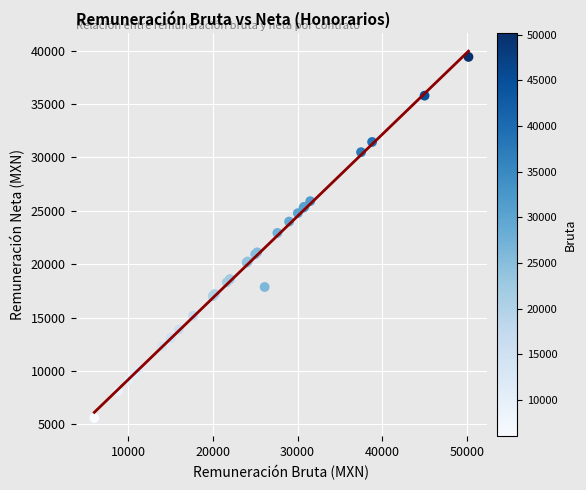

What Y value in the scatter plot is closest to 22506?

22936.6